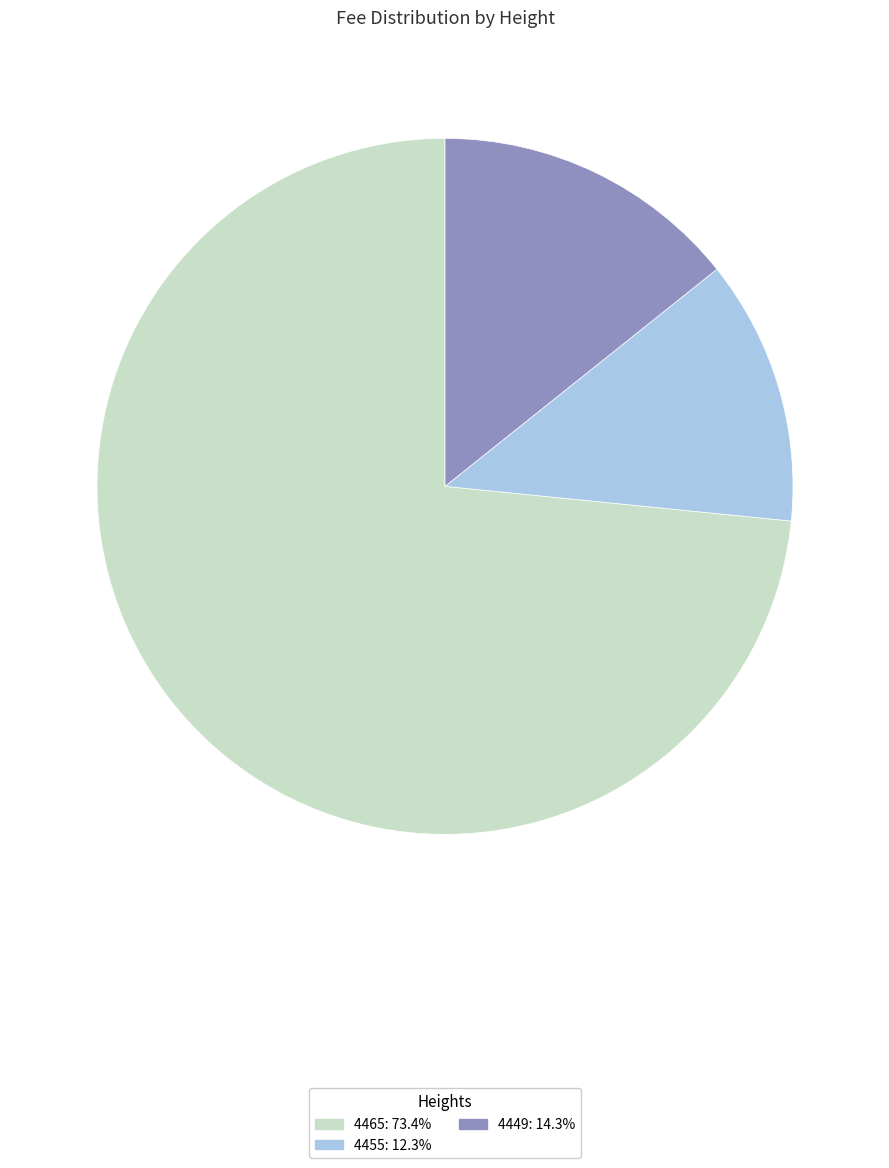

Combined, do 4455 and 4449 account for over 50%?

No